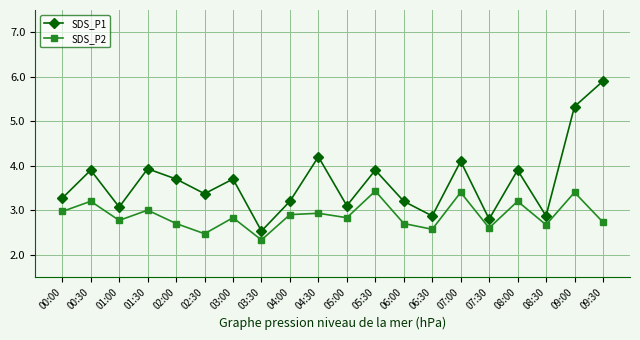

What position from the left is 00:00?

1